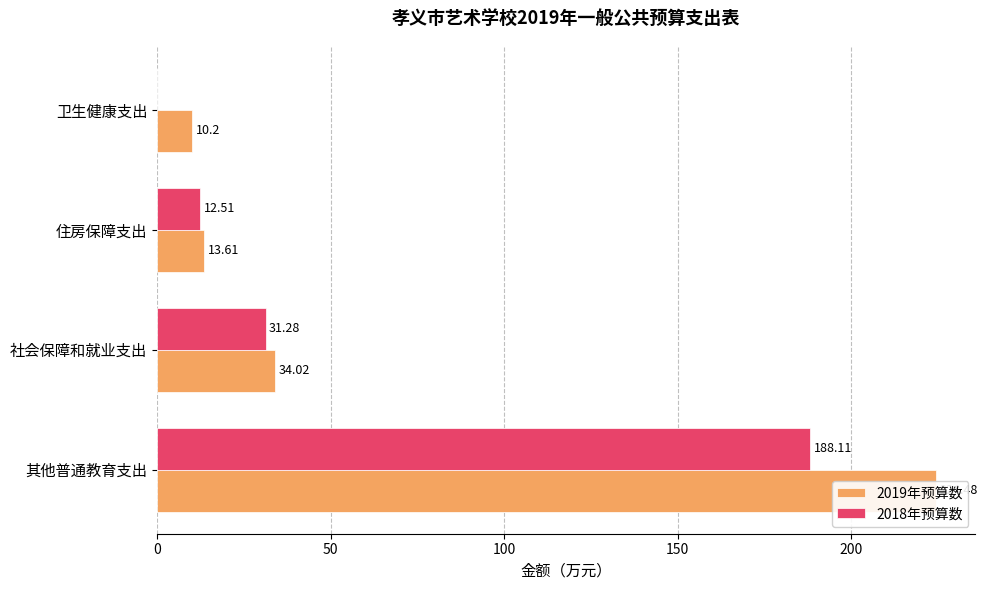

Rank the series by their maximum value, from highest to lowest.

2019年预算数, 2018年预算数